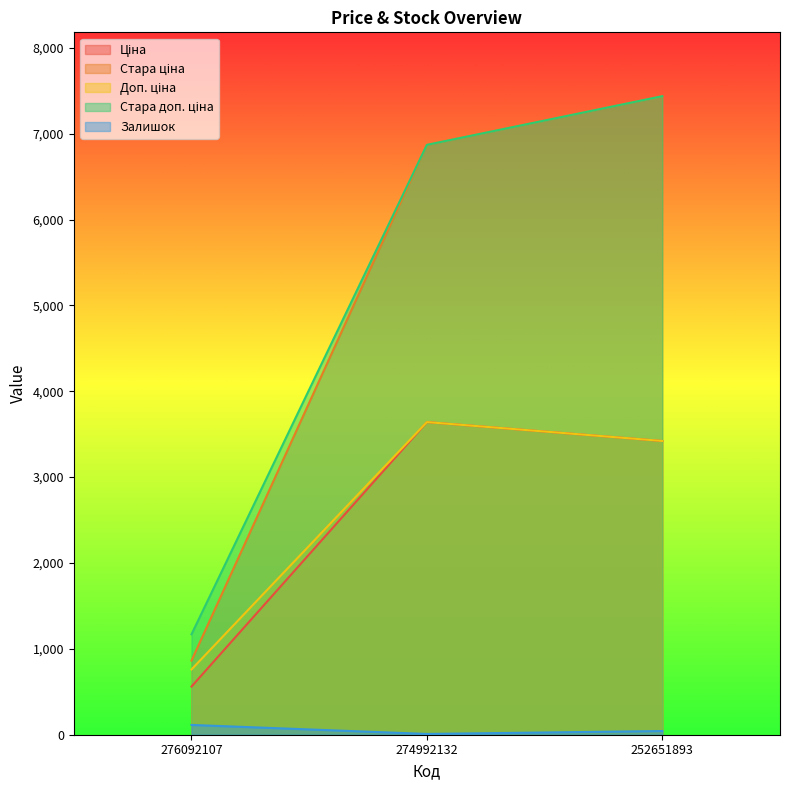

How many lines are shown in the chart?

5